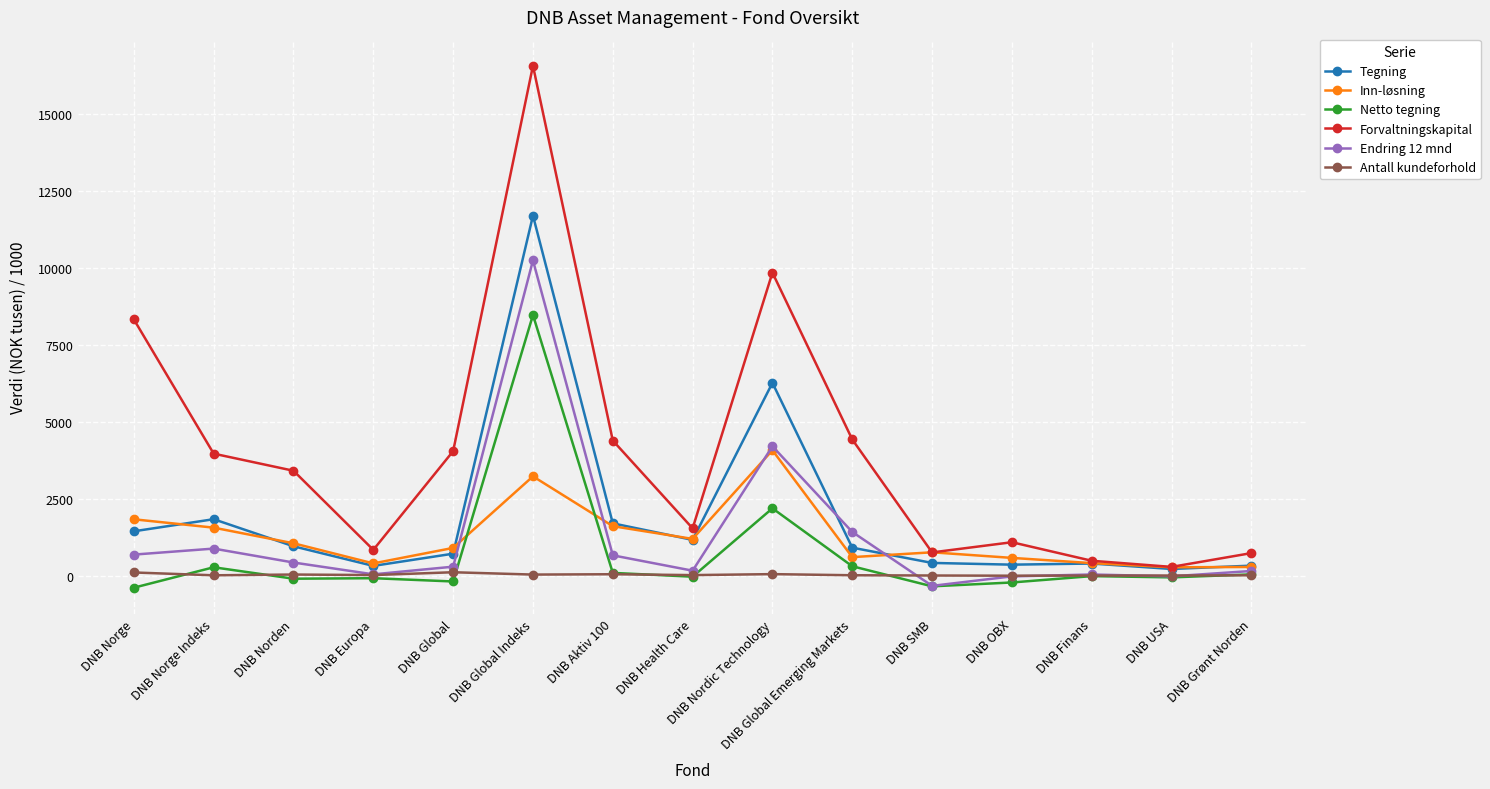

Where do Netto tegning and Inn-løsning first cross each other?

DNB Global and DNB Global Indeks